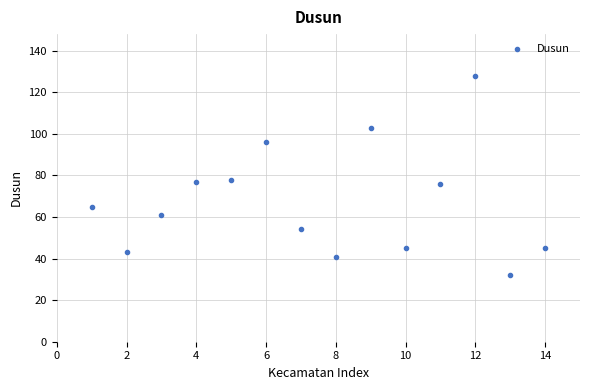

What is the range of Y values (max minus min)?

96